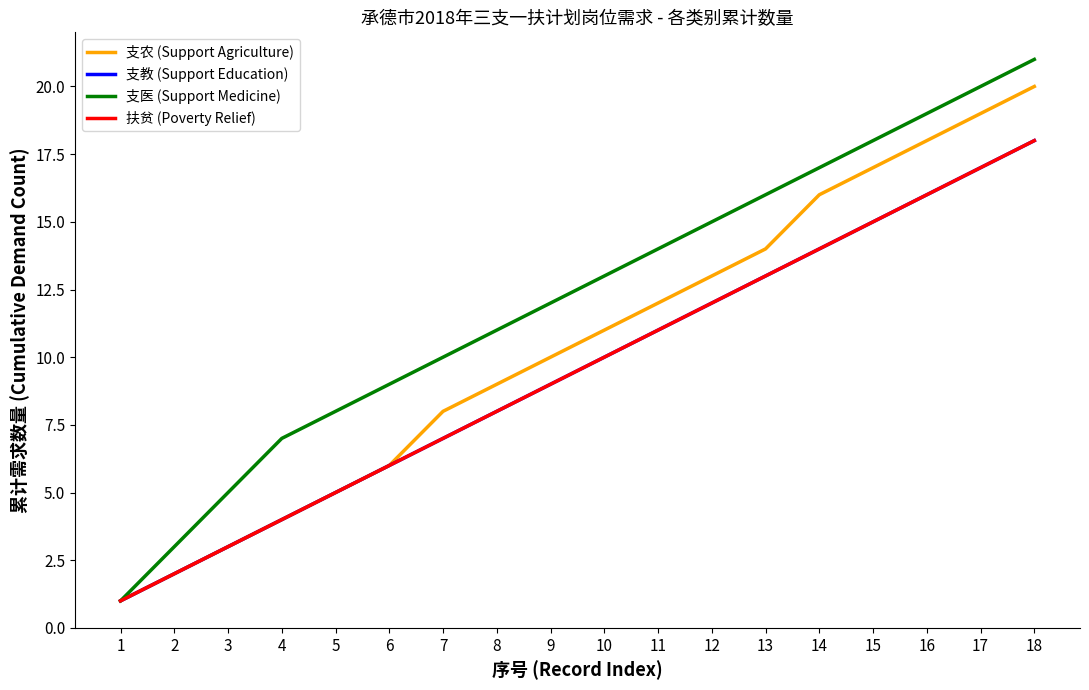

Reading left to right, list all the values displayed in this chart.

支农 (Support Agriculture): 1	2	3	4	5	6	8	9	10	11	12	13	14	16	17	18	19	20
支教 (Support Education): 1	2	3	4	5	6	7	8	9	10	11	12	13	14	15	16	17	18
支医 (Support Medicine): 1	3	5	7	8	9	10	11	12	13	14	15	16	17	18	19	20	21
扶贫 (Poverty Relief): 1	2	3	4	5	6	7	8	9	10	11	12	13	14	15	16	17	18